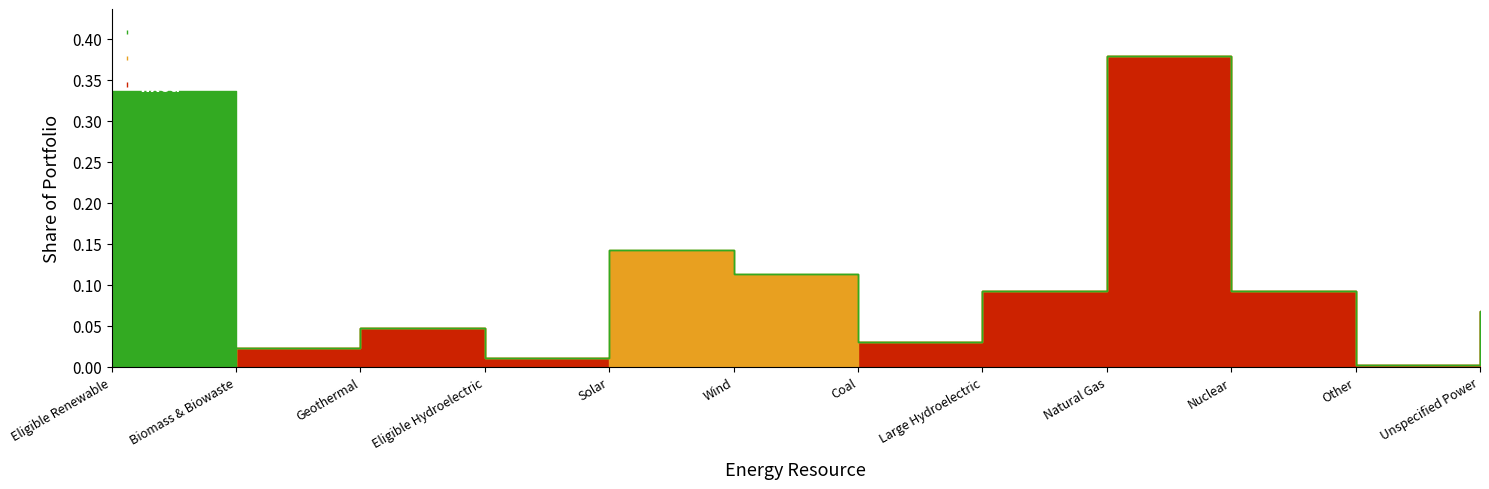

At how many categories does at least one series exceed 0?

12